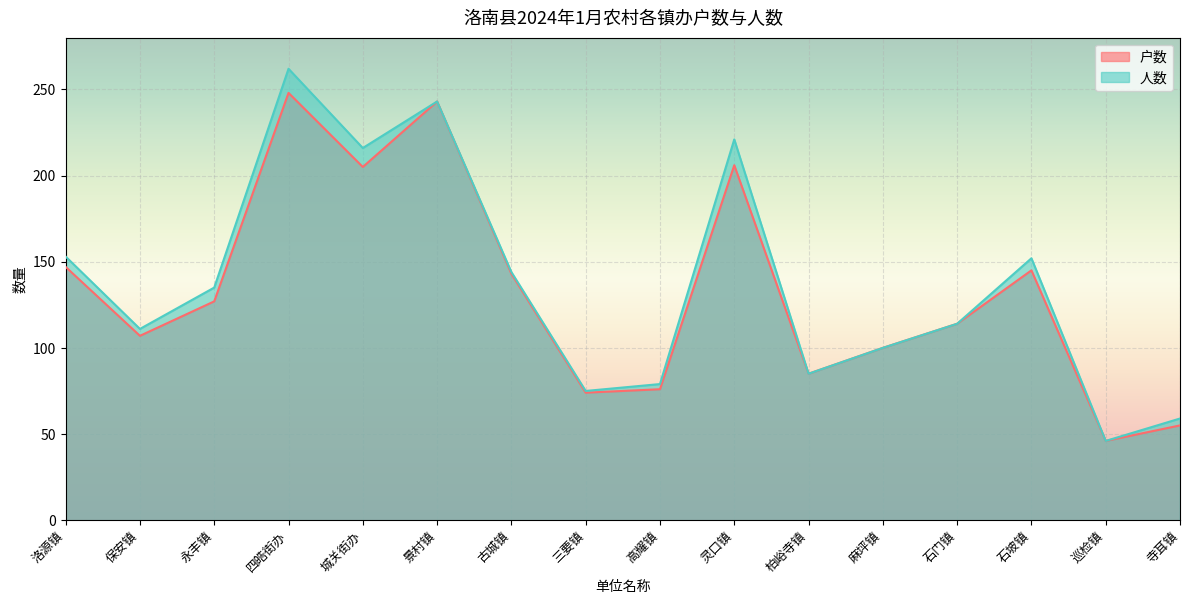

Reading right to left, extract all data points from this chart.

户数: 55	46	145	114	100	85	206	76	74	143	243	205	248	127	107	147
人数: 59	46	152	114	100	85	221	79	75	144	243	216	262	135	111	153